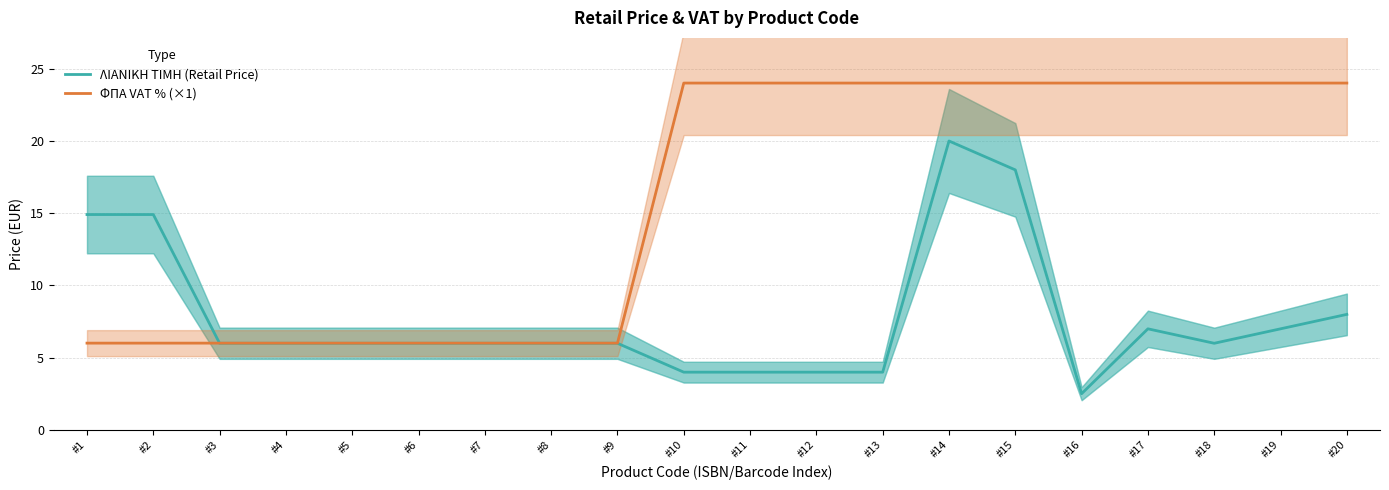

What is the value of the ΛΙΑΝΙΚΗ ΤΙΜΗ (Retail Price) point at the 16th from the left?

2.5